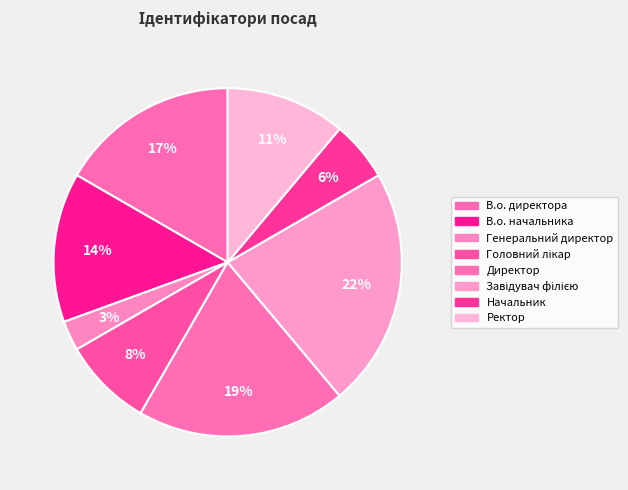

Is there a majority slice in this chart?

No